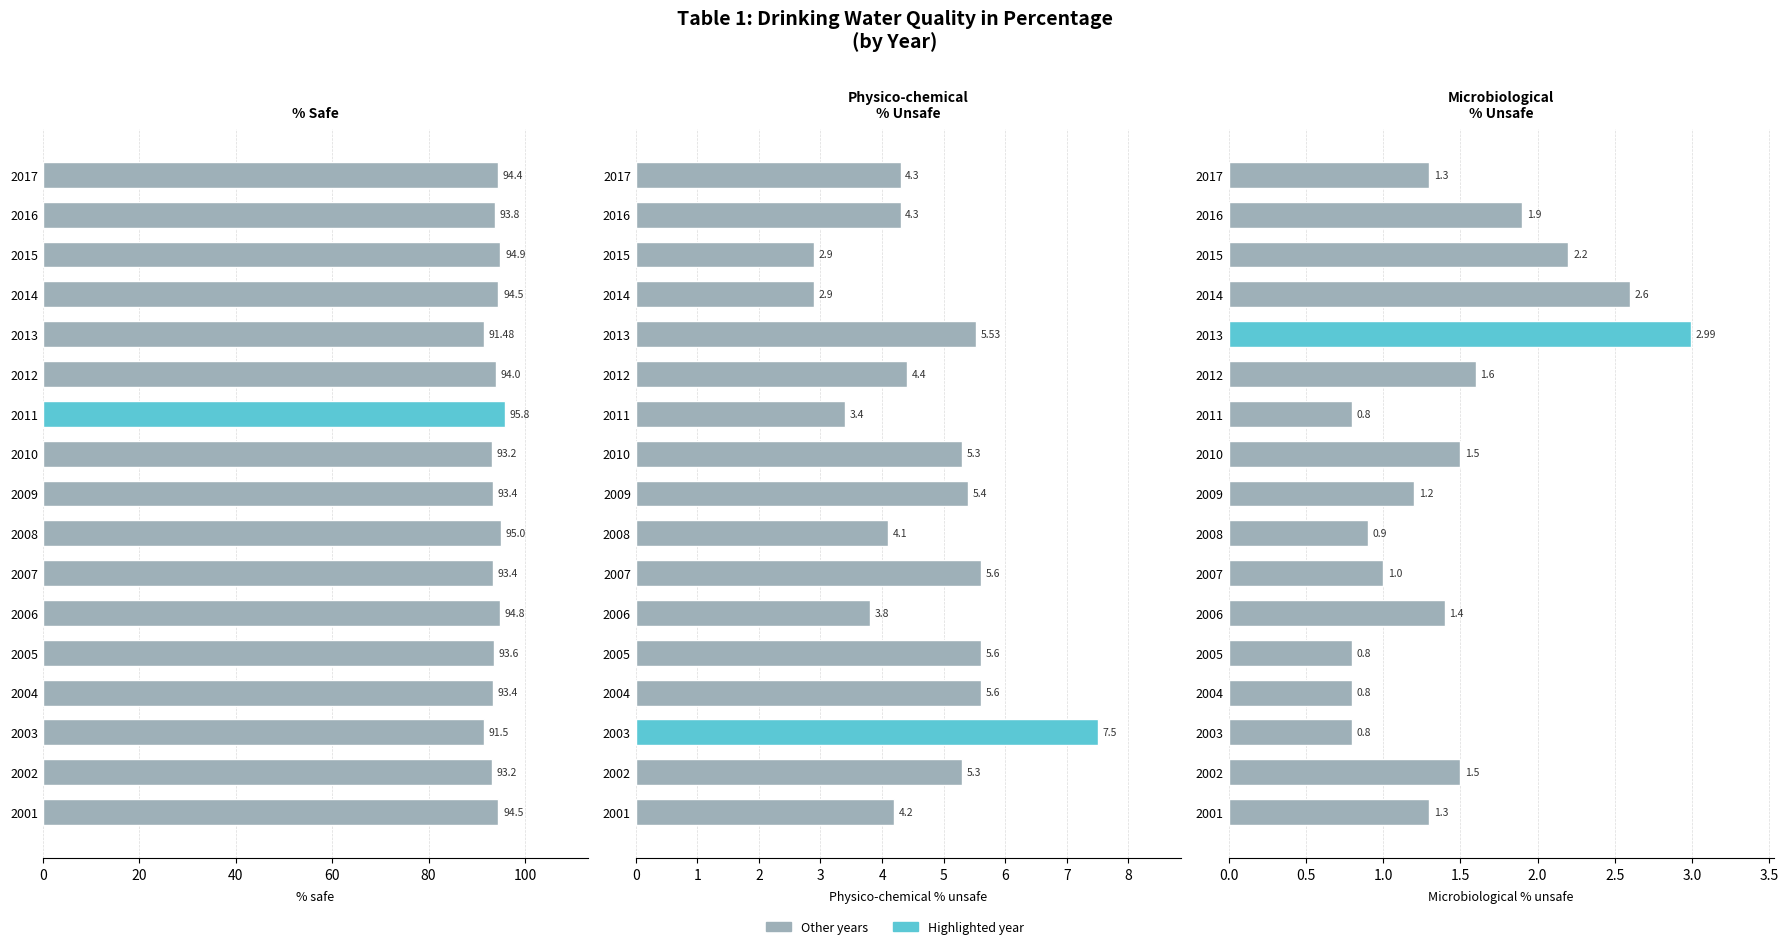

Does the chart contain stacked bars?

No